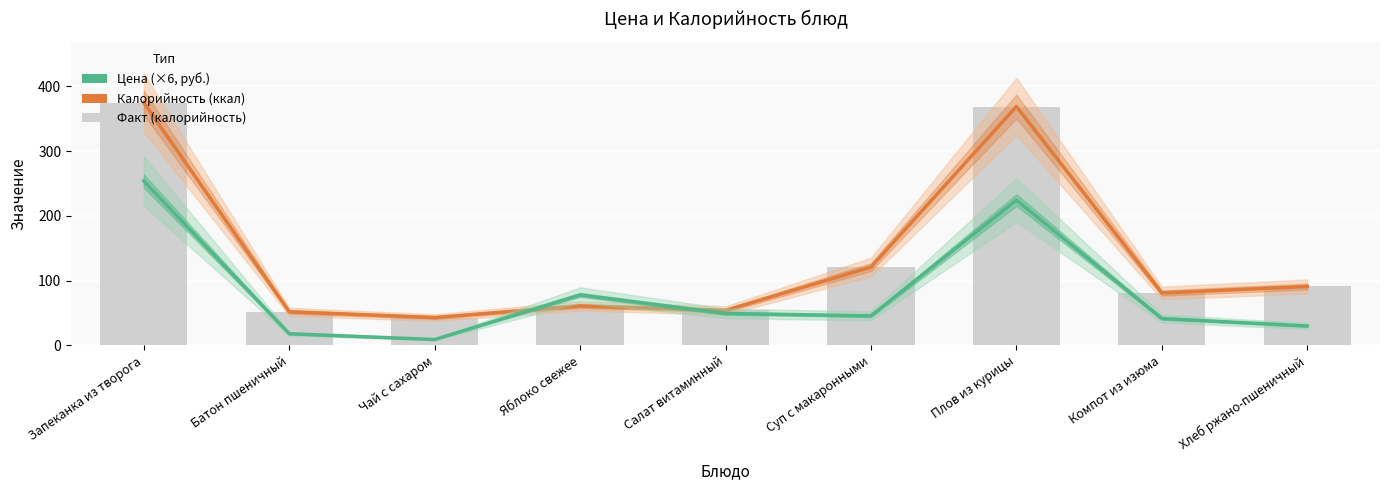

The Калорийность (ккал) series shows 91.0 at Хлеб ржано-пшеничный. True or false?

True